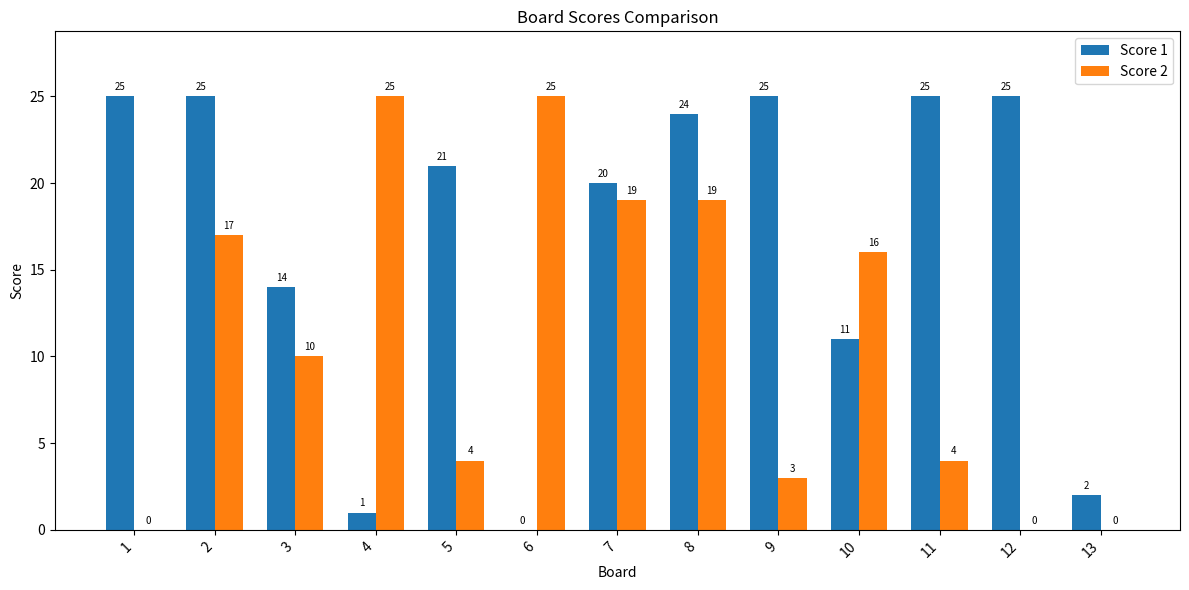

At which label is Score 2 closest to 12?

3